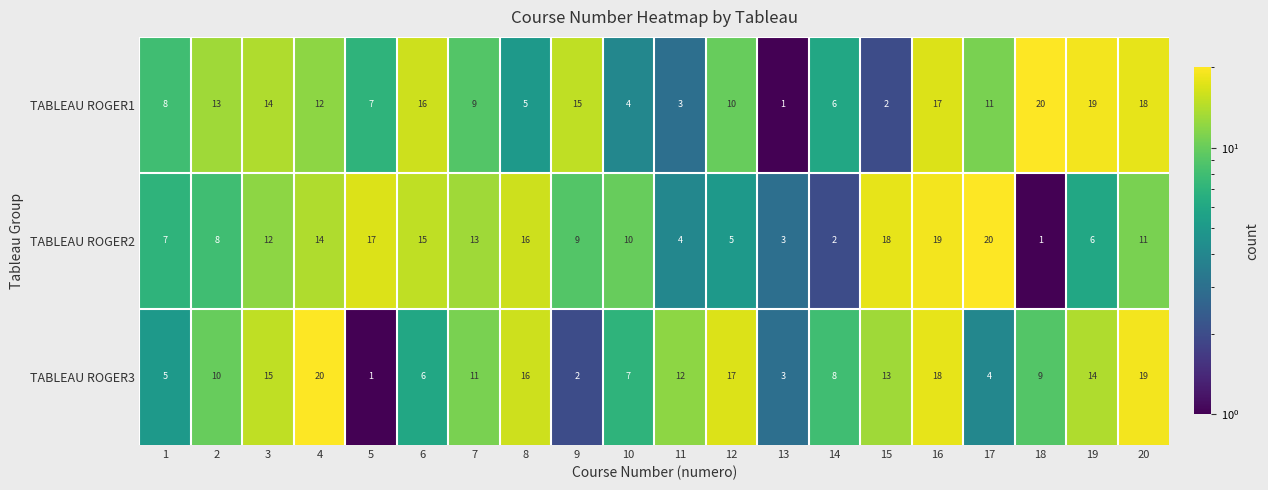

What is the sum of all TABLEAU ROGER3 values?

210